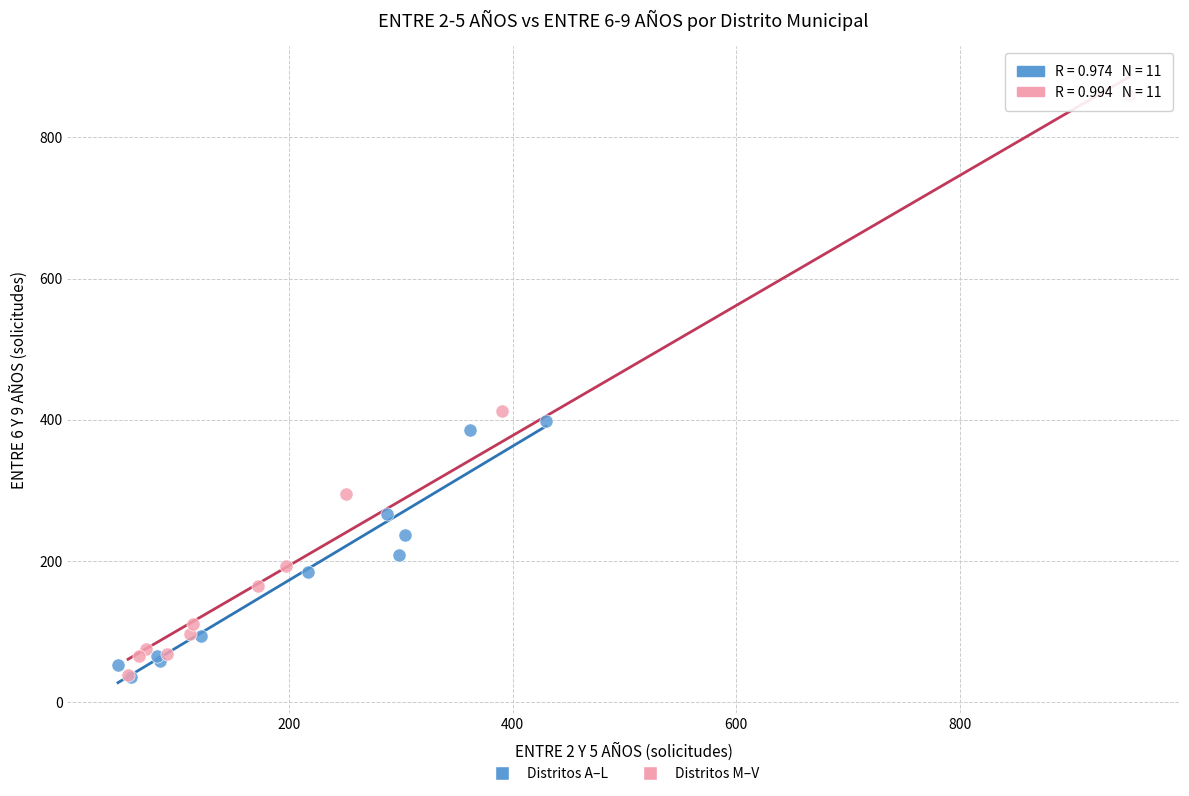

Which series reaches the maximum Y coordinate?

Distritos M–V